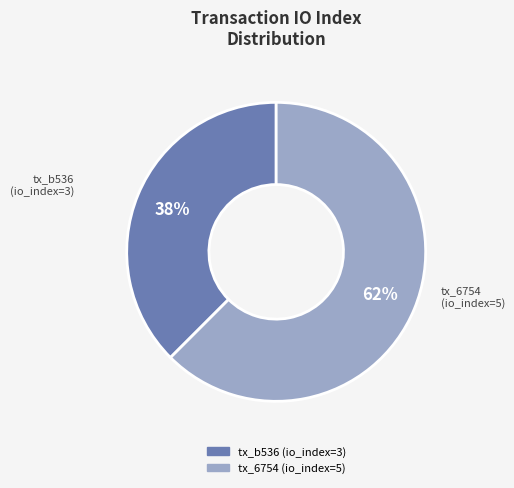

To the nearest percent, what is the average slice percentage?

50%